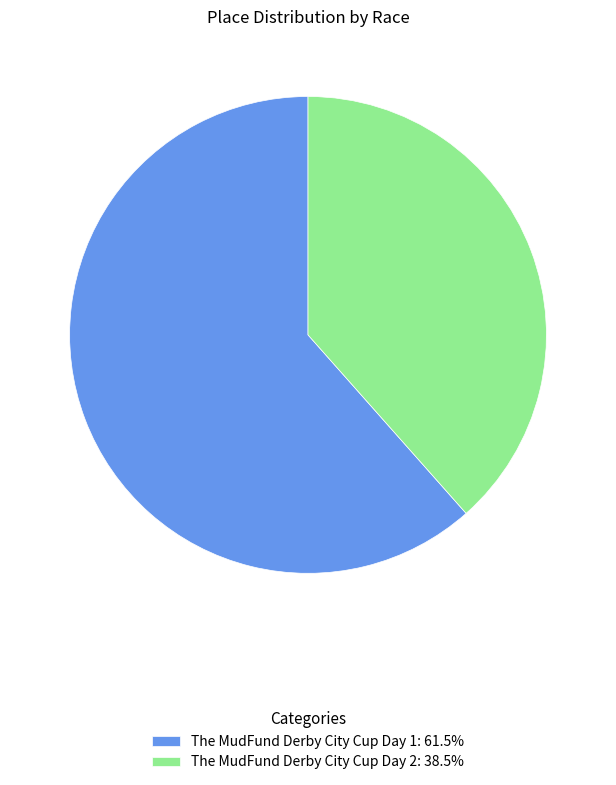

What is the ratio of the value at The MudFund Derby City Cup Day 1: 61.5% to the value at The MudFund Derby City Cup Day 2: 38.5%?

1.6